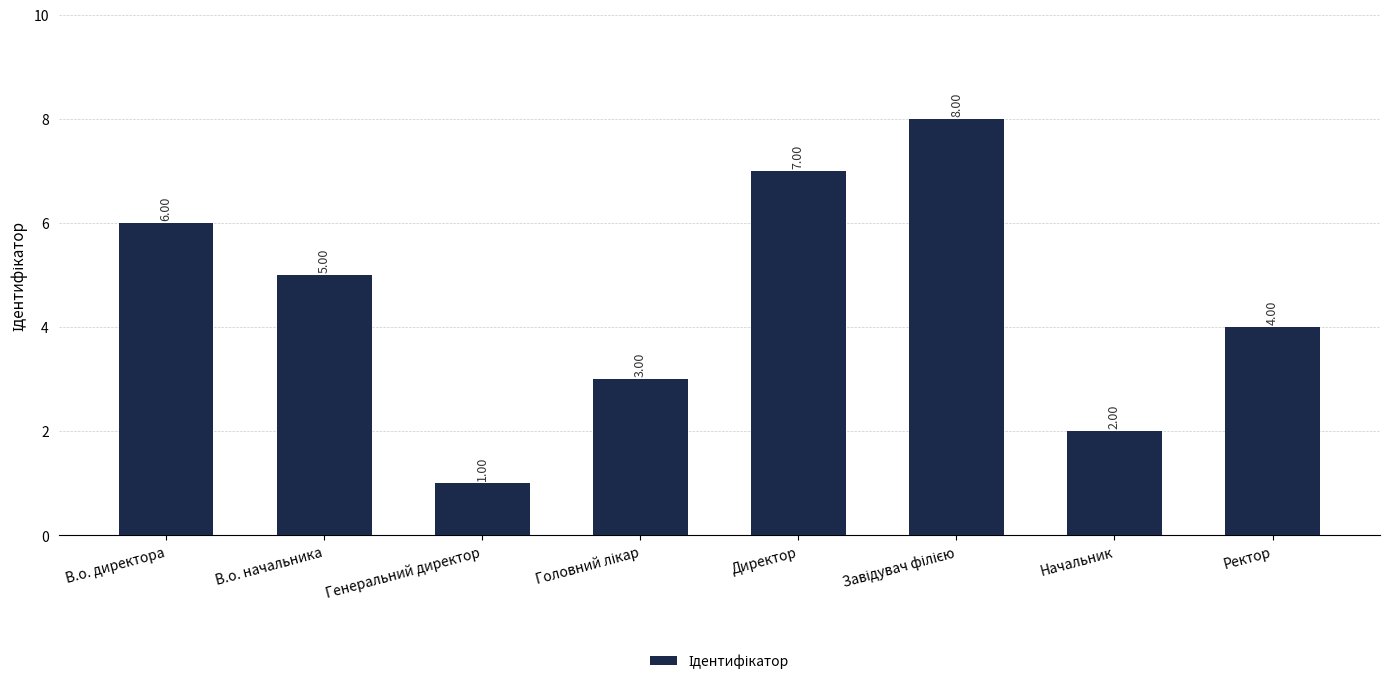

Count the number of categories in the chart.

8